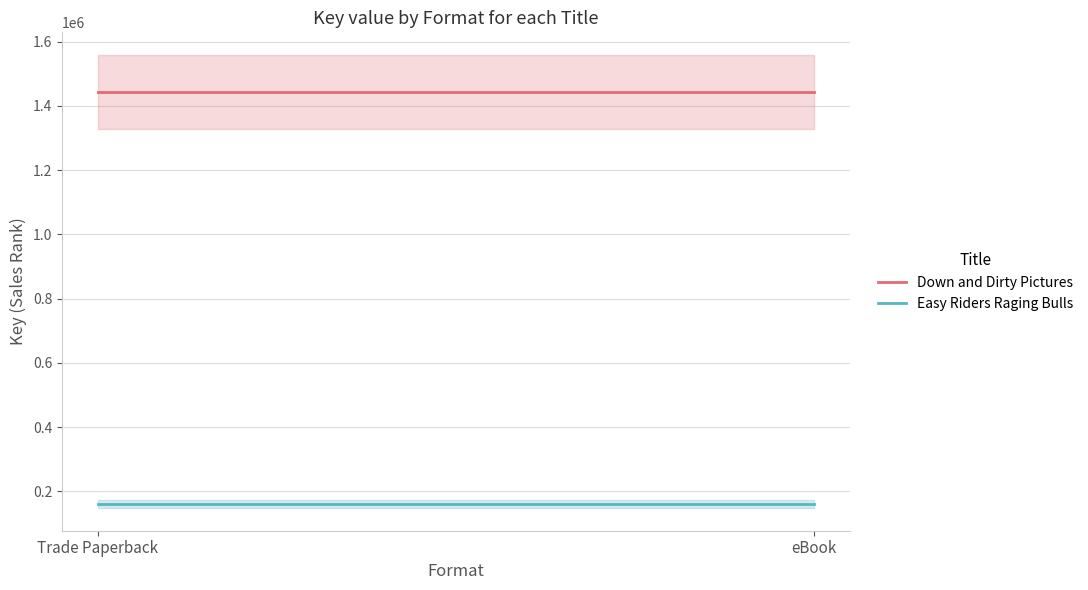

What is the total value across all series at eBook?

1604157